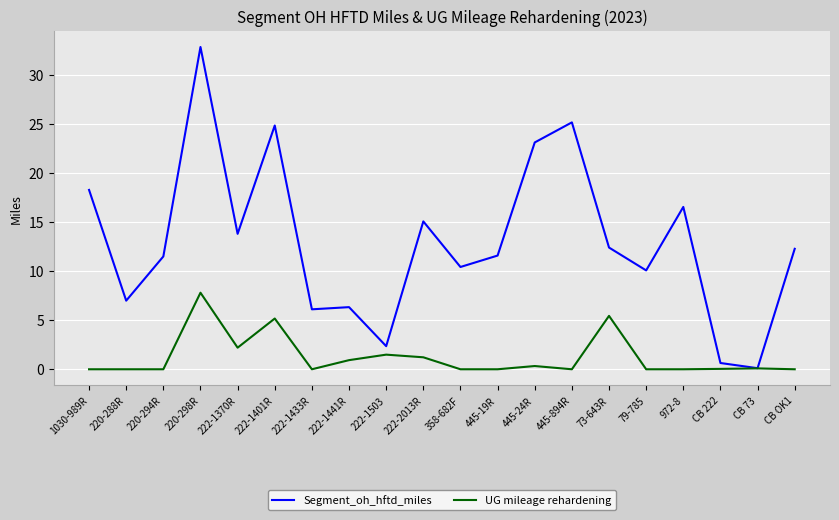

At which category is the sum across all series the highest?

220-298R